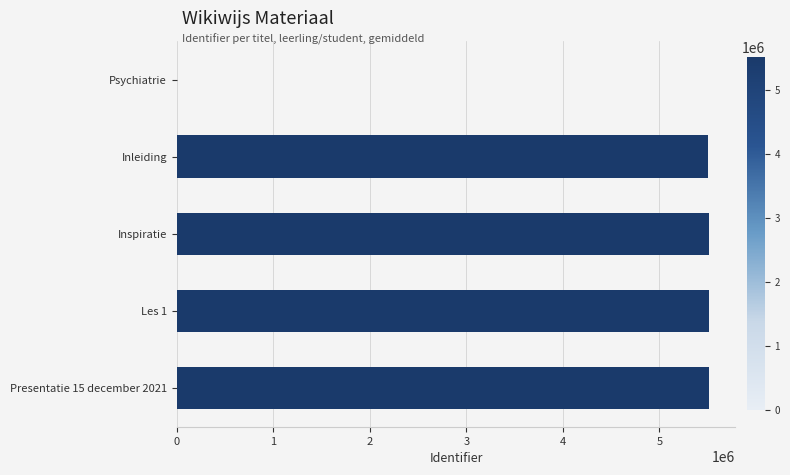

Where is the data nearest to the value 2755709?

Inleiding